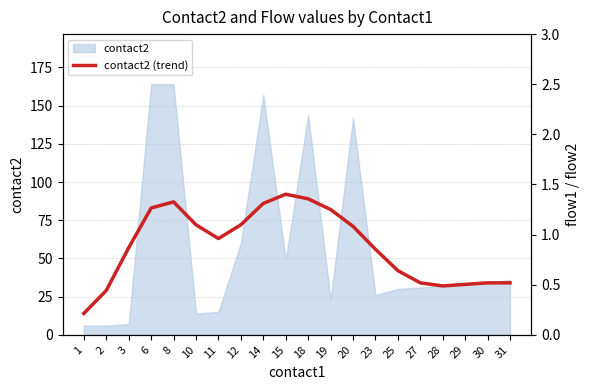

True or false: the data has more than 2 interior local peaks.

False